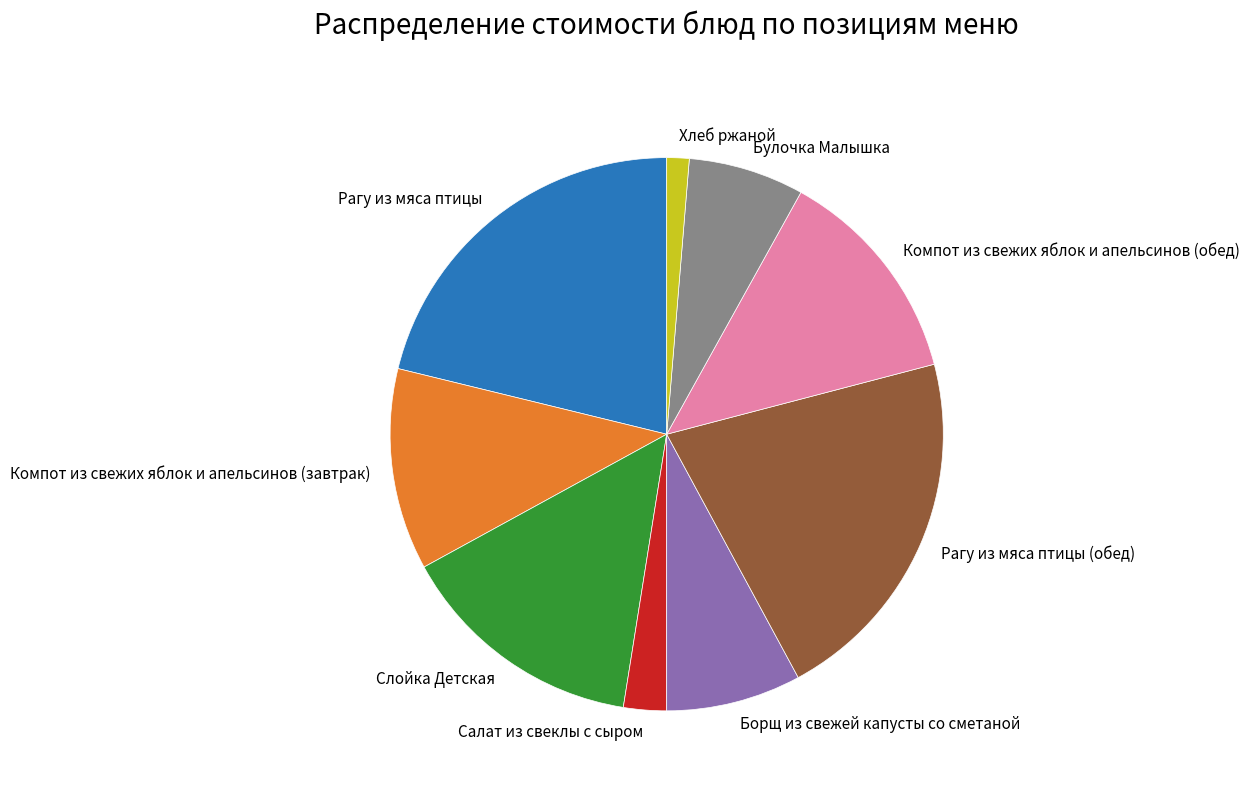

Does any single category account for the majority?

No